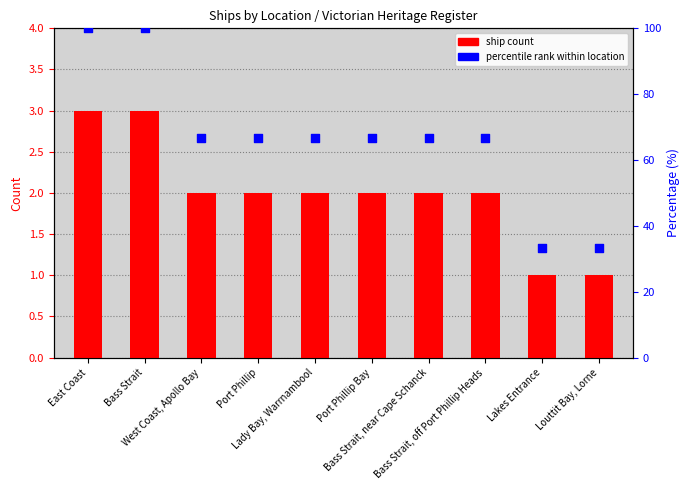

What are all the series names shown in the legend?

ship count, percentile rank